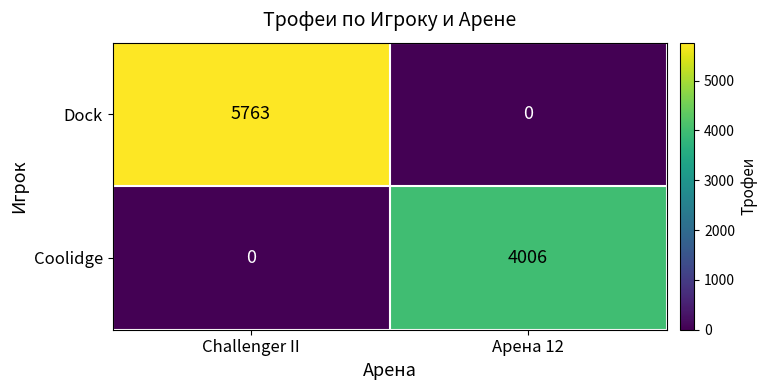

At which label is Dock closest to 2881?

Арена 12